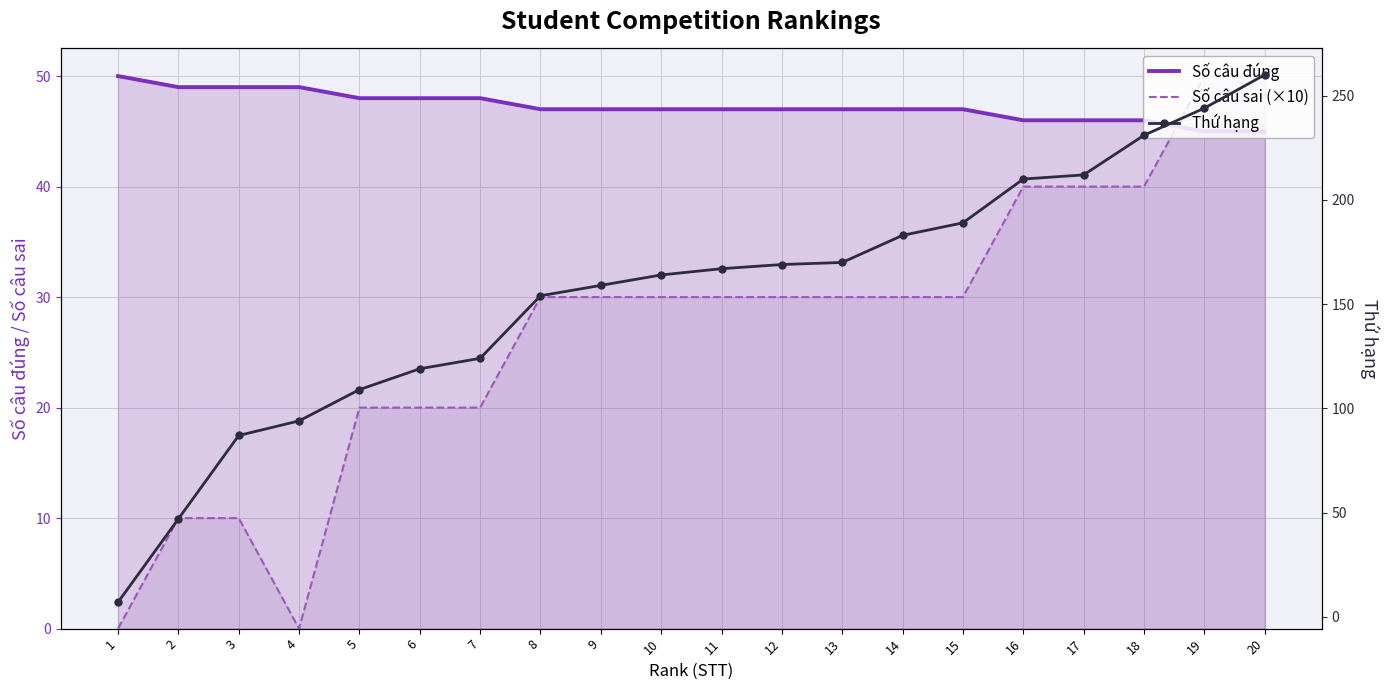

Rank the categories by Số câu đúng value from lowest to highest.

19, 20, 16, 17, 18, 8, 9, 10, 11, 12, 13, 14, 15, 5, 6, 7, 2, 3, 4, 1